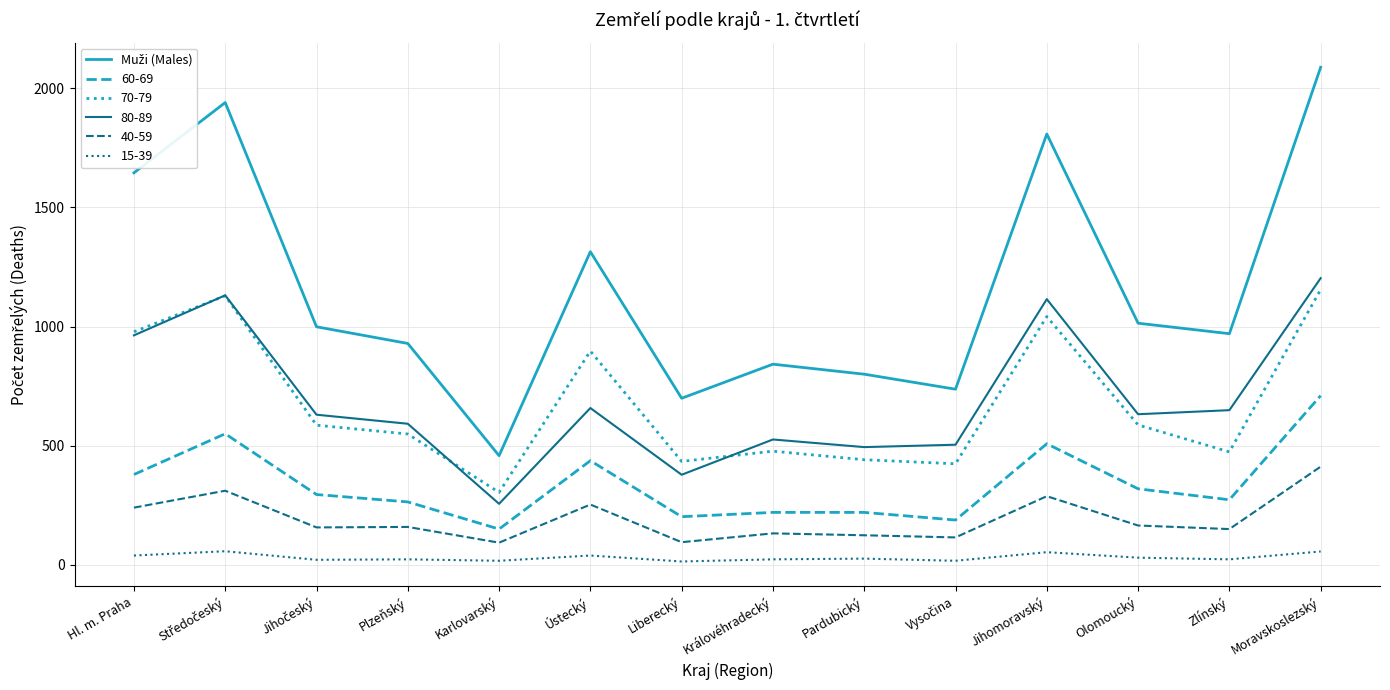

How many lines are shown in the chart?

6